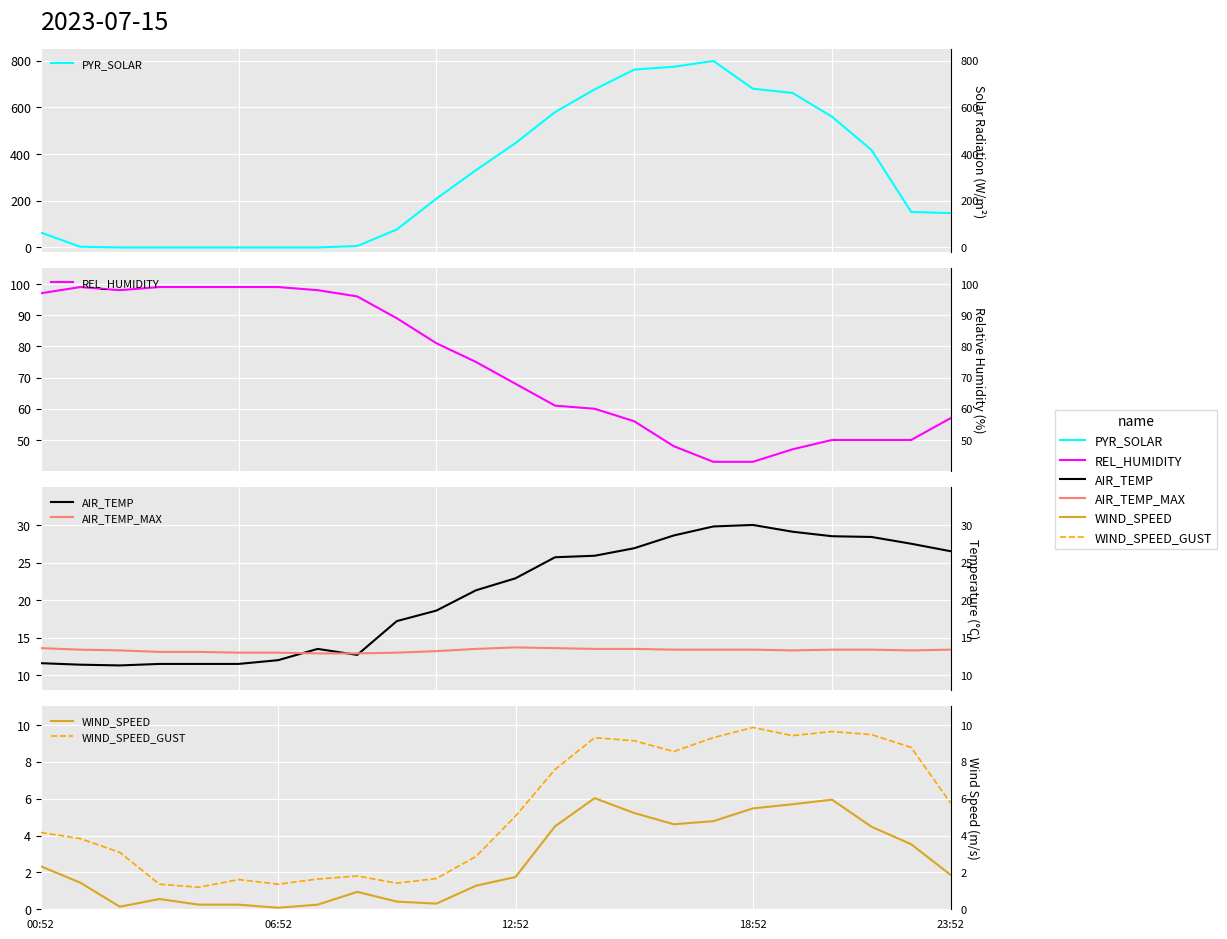

What is the spread (max minus min) of values at 00:52?

94.7